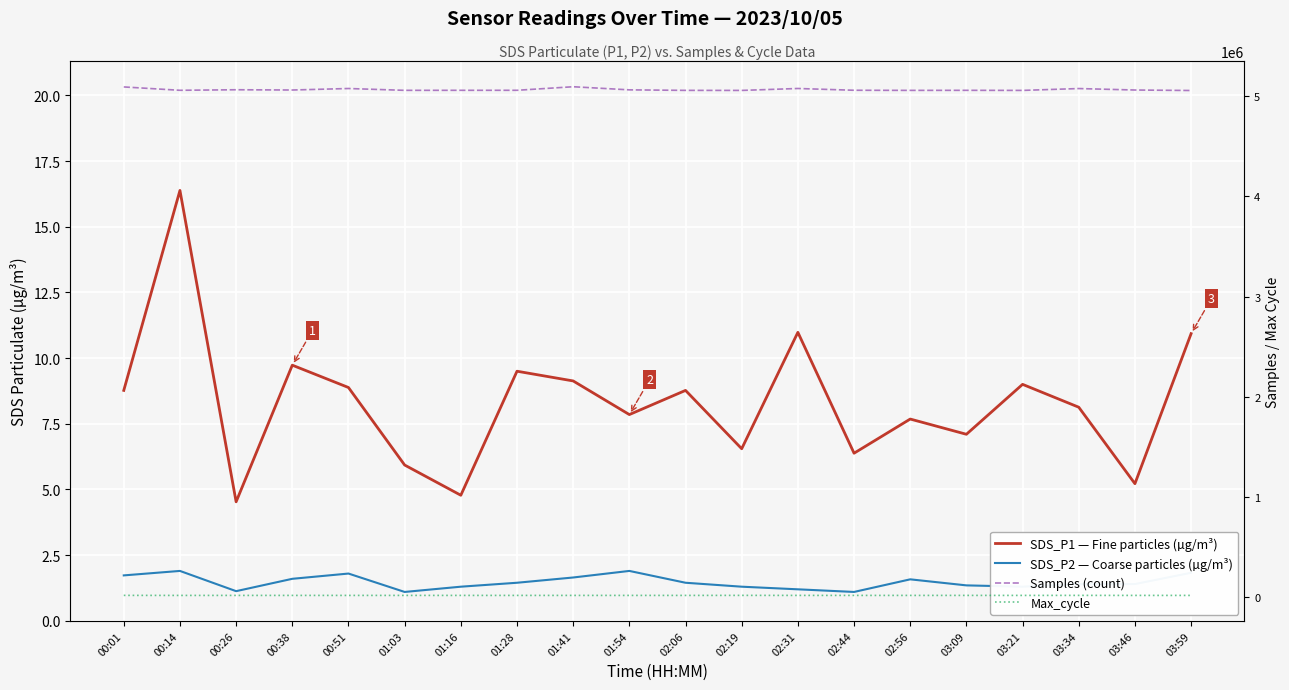

True or false: Samples (count) and SDS_P2 — Coarse particles (µg/m³) intersect in this chart.

False